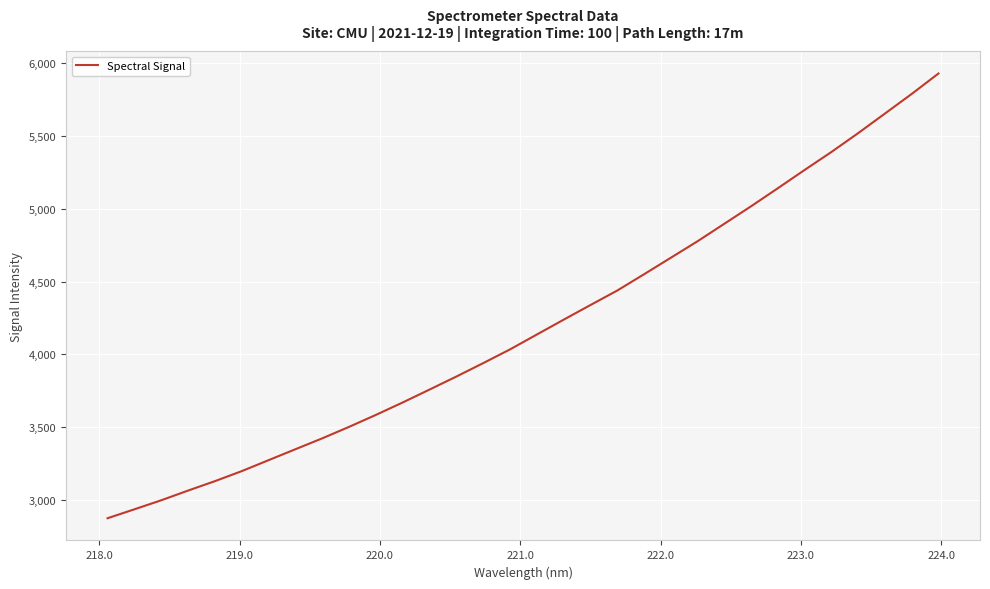

What is the difference between the maximum and minimum values?

3052.6